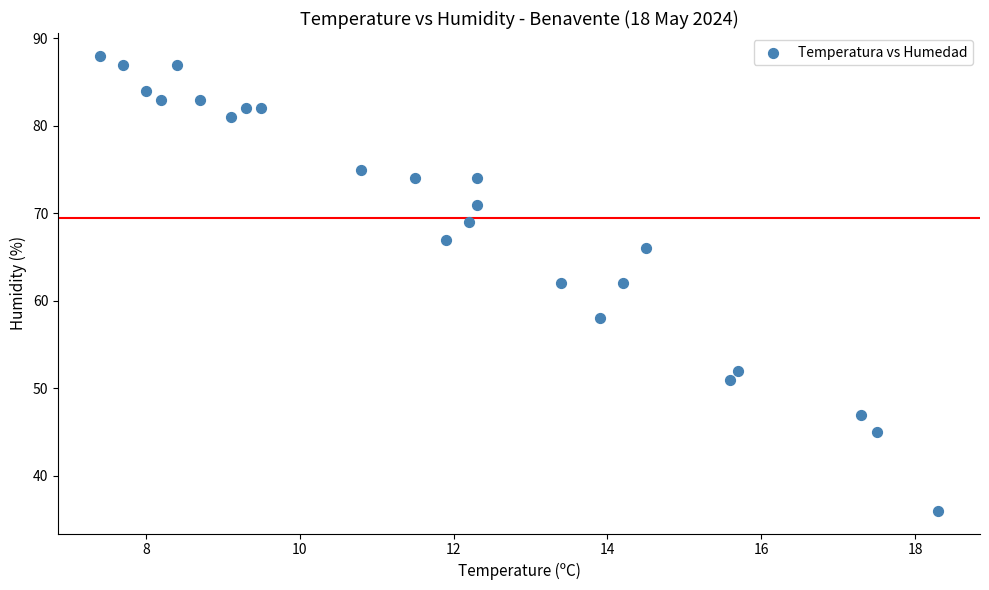

What is the range of Y values (max minus min)?

52